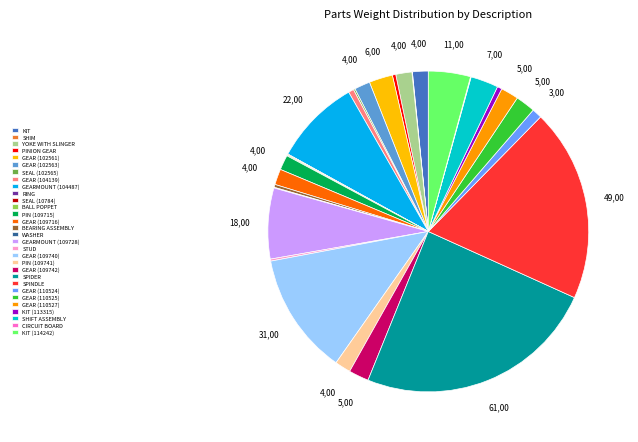

How many segments does this pie chart have?

30